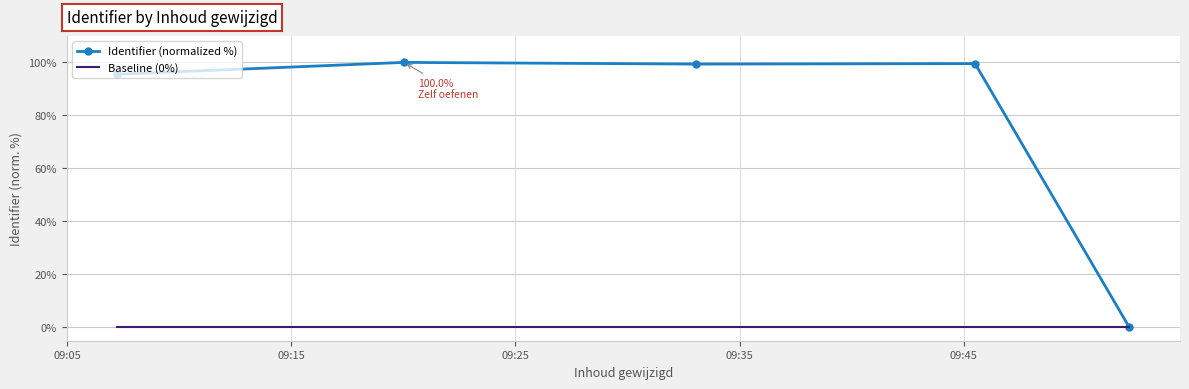

At how many categories does at least one series exceed 23?

4